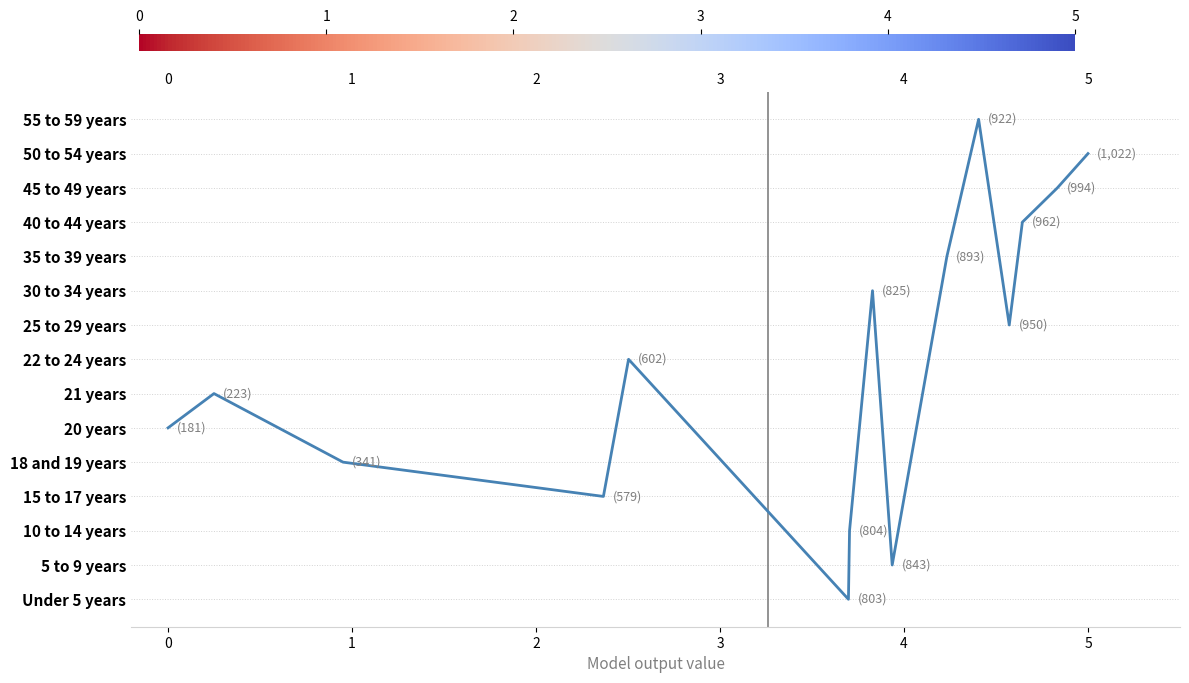

How many lines are shown in the chart?

1